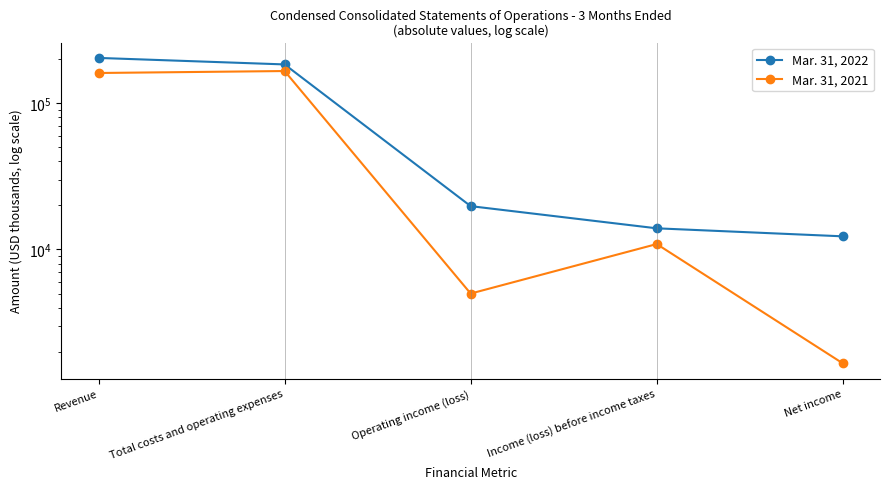

What are all the series names shown in the legend?

Mar. 31, 2022, Mar. 31, 2021